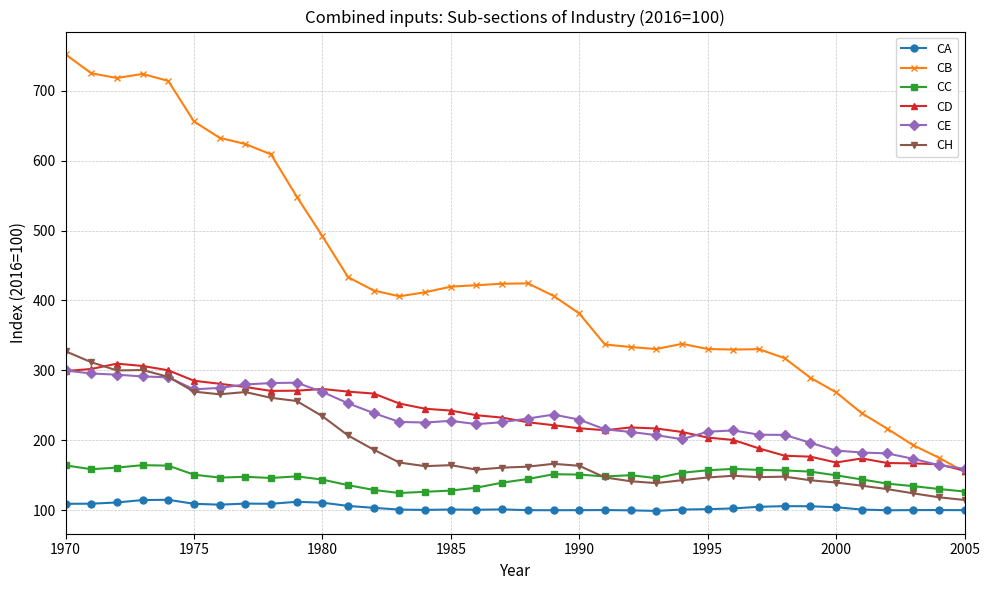

How many data points in CD are less than 232?

18